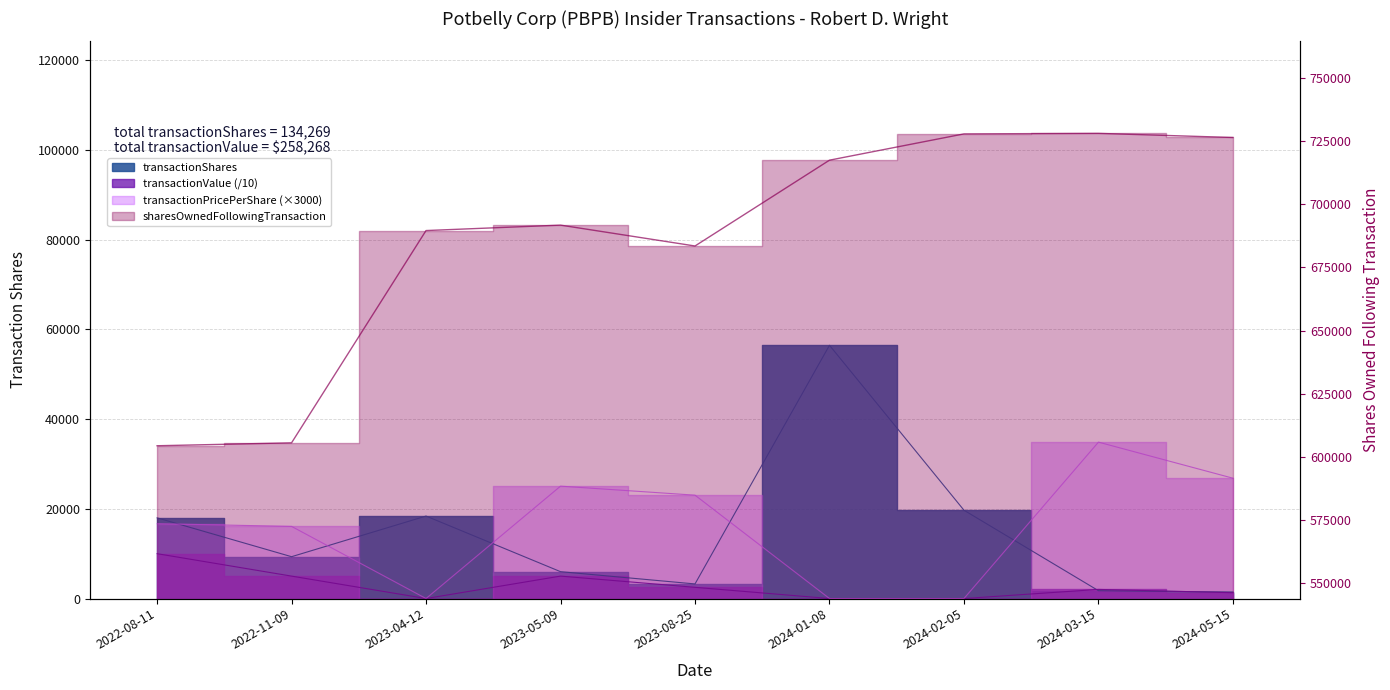

Reading left to right, transcribe all the data shown in this chart.

transactionShares: 17985.0	9325.0	18383.0	5988.0	3254.0	56449.0	19685.0	1750.0	1450.0
sharesOwnedFollowingTransaction: 604461.0	605611.0	689596.0	691746.0	683486.0	717438.0	727836.0	728045.0	726413.0
transactionPricePerShare: 16680.0	16080.0	0.0	25050.0	23040.0	0.0	0.0	34860.0	26820.0
transactionValue: 9999.7	4998.2	0.0	5000.0	2499.1	0.0	0.0	2033.5	1296.3